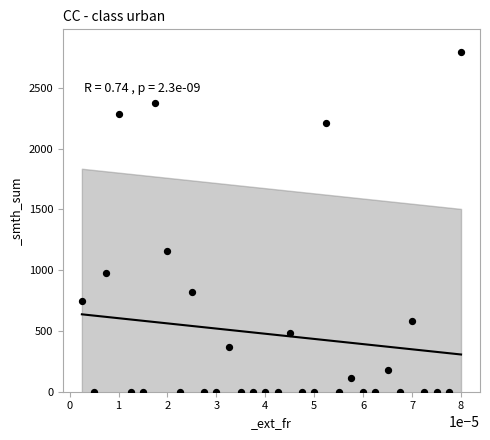

What is the range of Y values (max minus min)?

2797.6